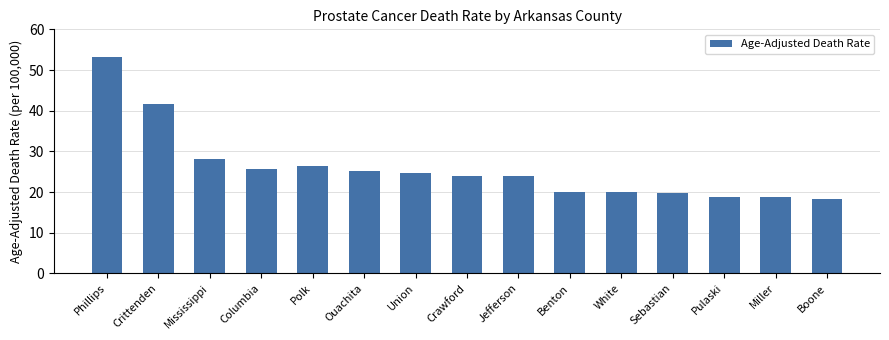

What is the label of the 13th bar from the right?

Mississippi